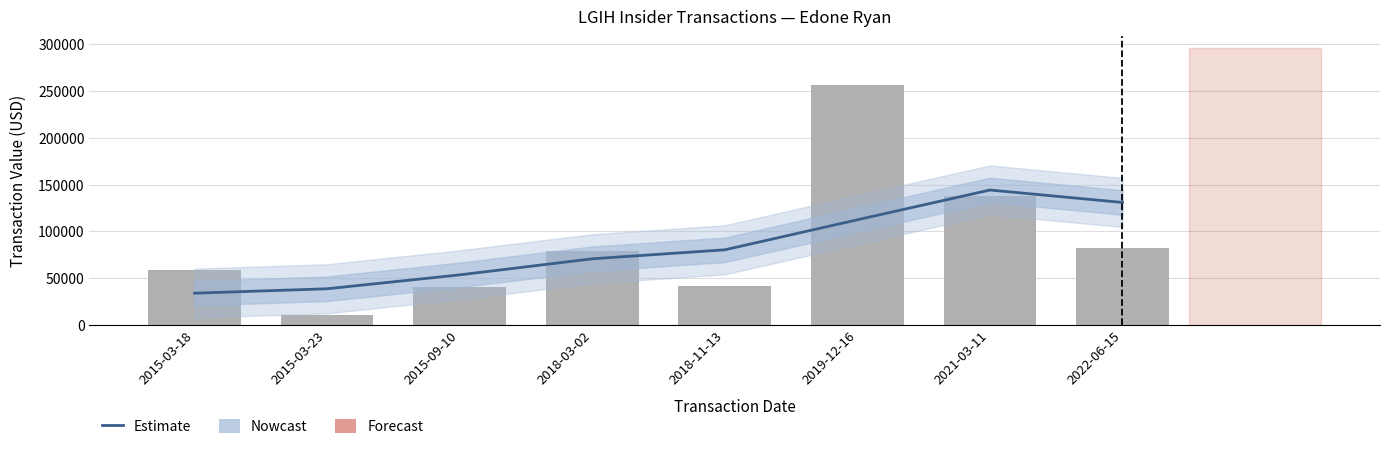

How many data points in Estimate are less than 80276?

4